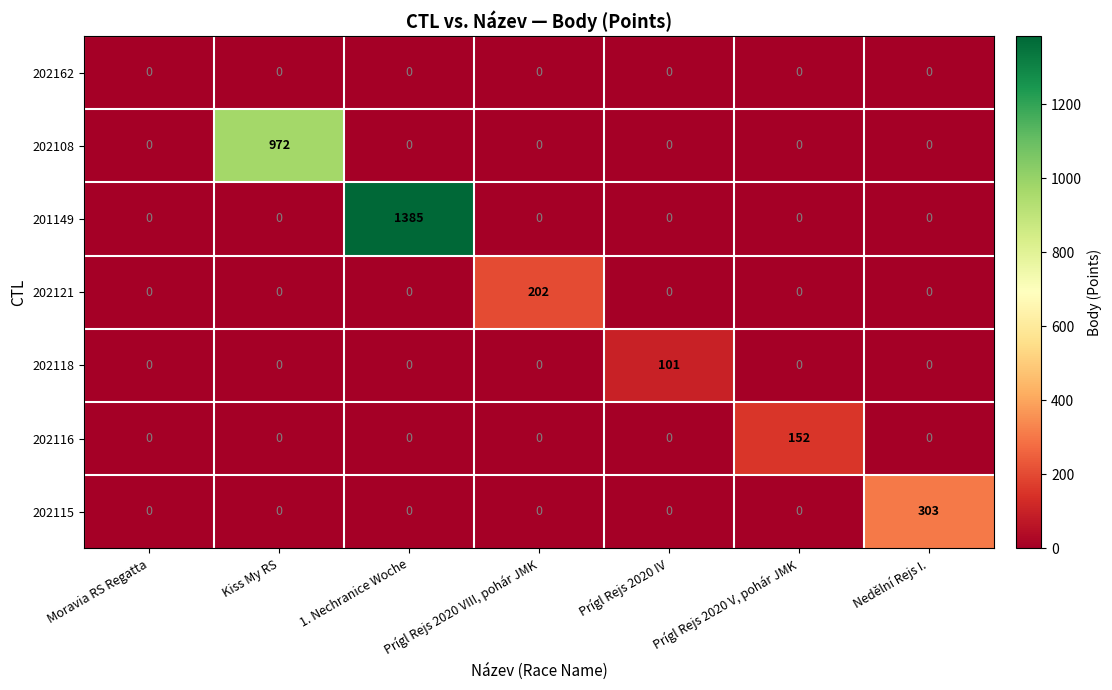

List the series in order of their peak value, lowest first.

202162, 202118, 202116, 202121, 202115, 202108, 201149